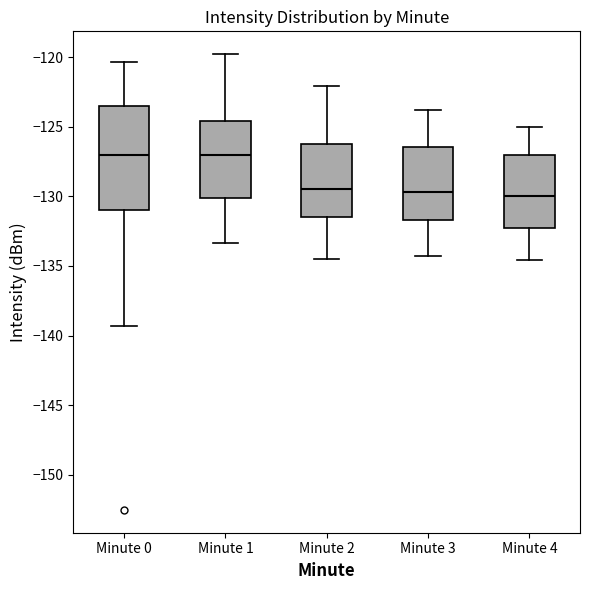

Reading left to right, read every box against the y-axis: the position of its median line, the range the box covers, and the ends of its whiskers. The values are not printed on the chart, so give them approximately, as read against the axis.

Minute 0: median -127.0, box -131.0 to -123.5, whiskers -139.5 to -120.5
Minute 1: median -127.0, box -130.0 to -124.5, whiskers -133.5 to -120.0
Minute 2: median -129.5, box -131.5 to -126.0, whiskers -134.5 to -122.0
Minute 3: median -129.5, box -131.5 to -126.5, whiskers -134.5 to -124.0
Minute 4: median -130.0, box -132.0 to -127.0, whiskers -134.5 to -125.0